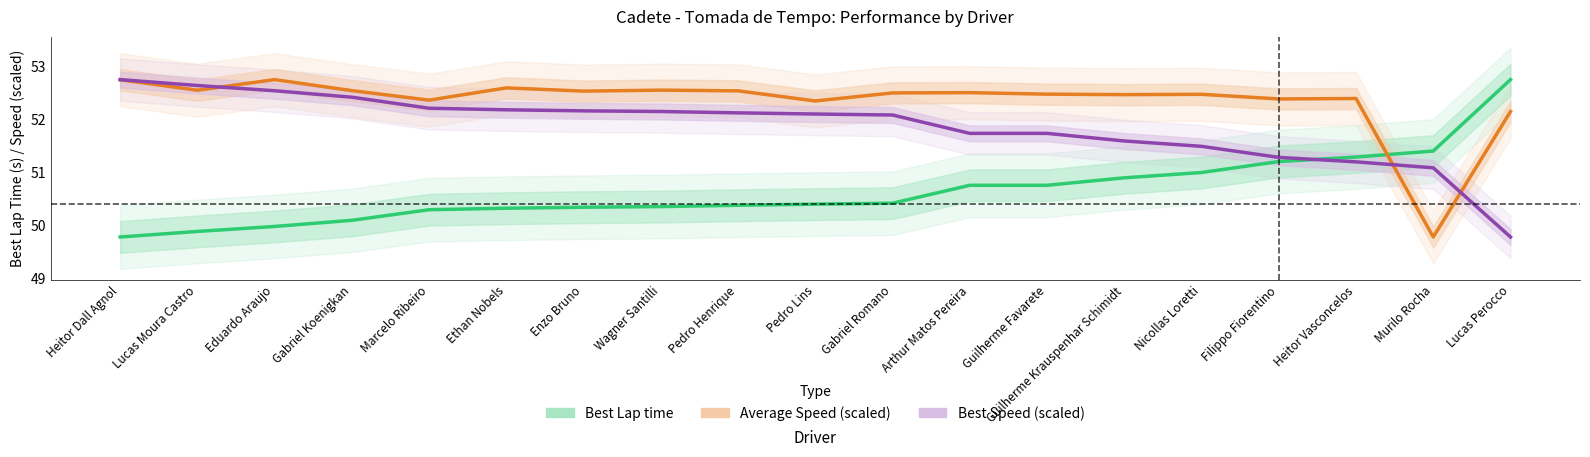

How many series are shown in this chart?

3